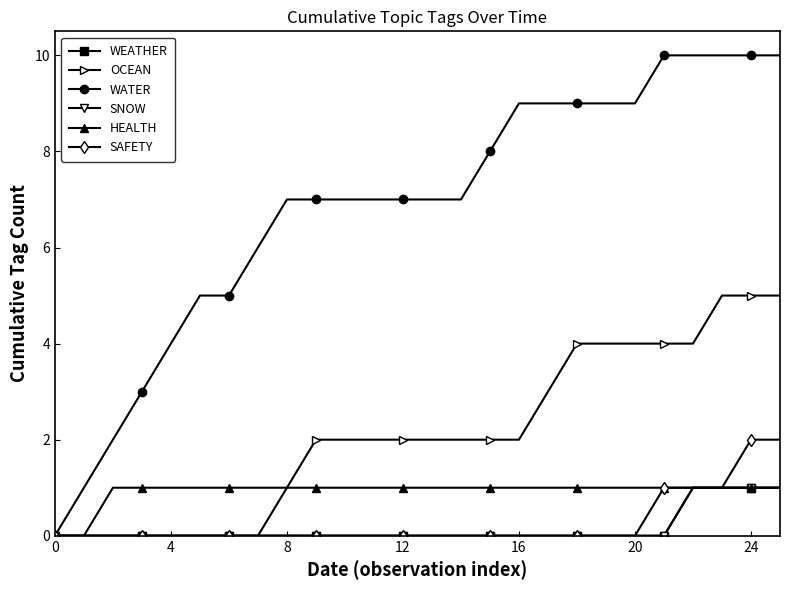

Is this an area chart (filled region under the line)?

No